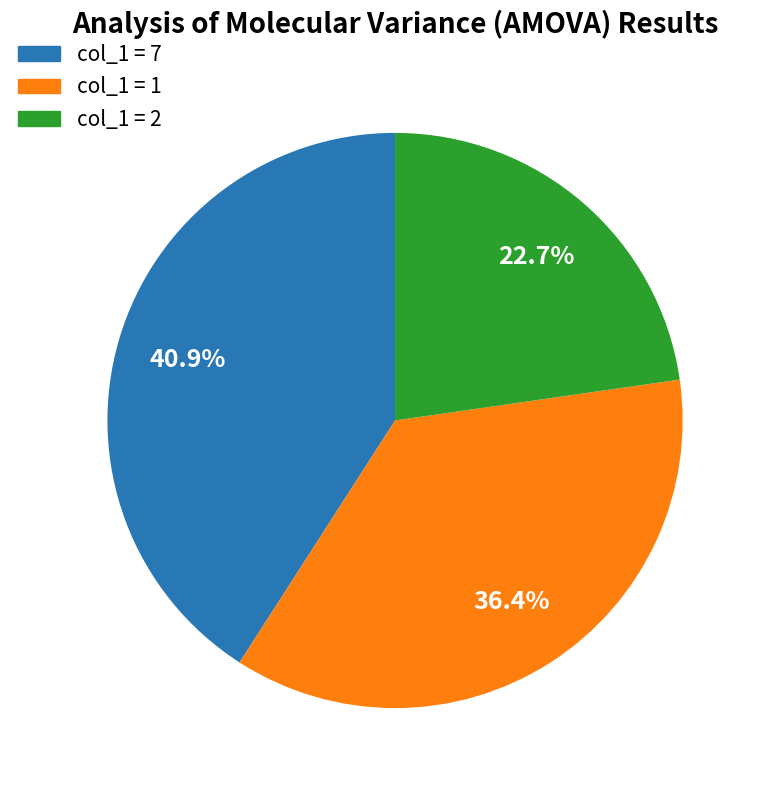

What percentage do col_1 = 1 and col_1 = 2 together represent?

59.1%